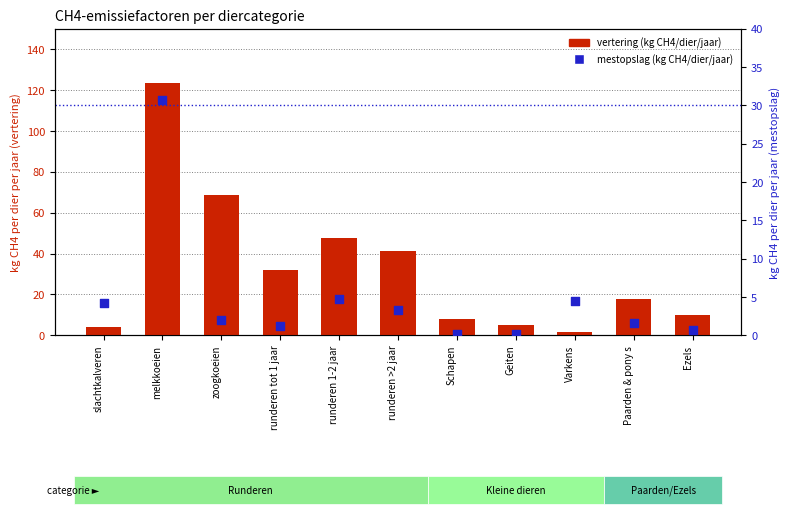

At how many categories does at least one series exceed 21?

5